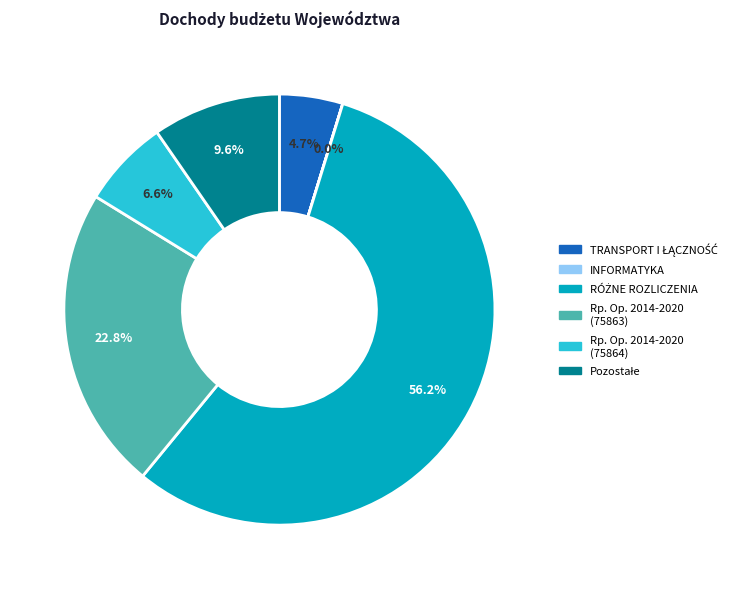

To the nearest percent, what is the difference between the largest and smallest slice percentages?

56%